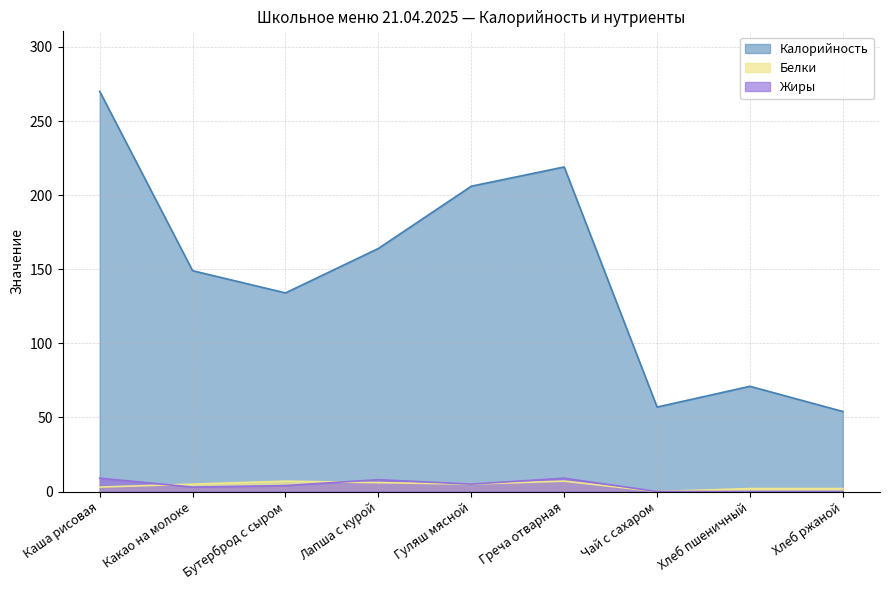

What is the average value of the Жиры series?

4